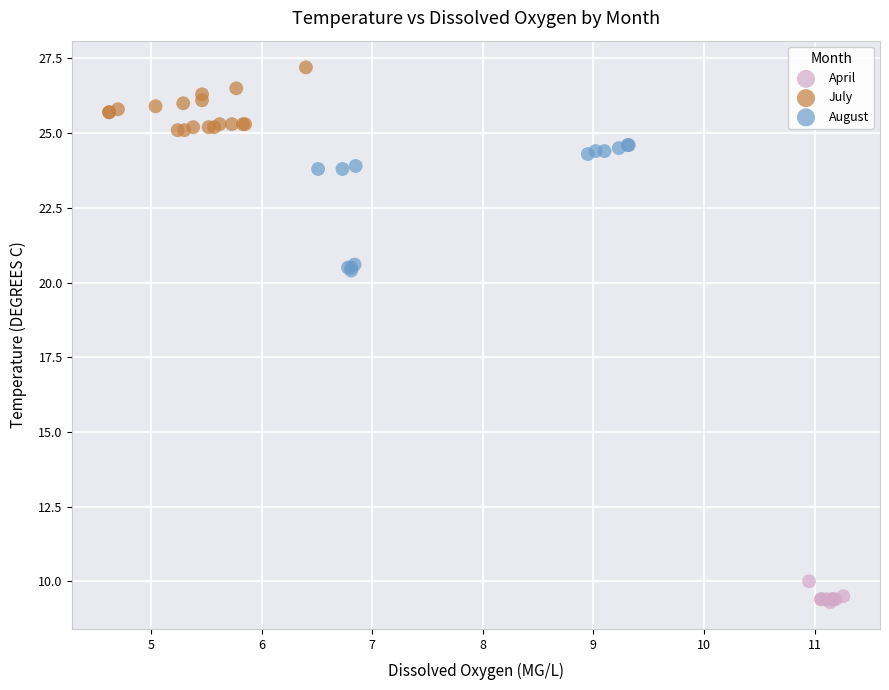

What are all the series names shown in the legend?

April, July, August